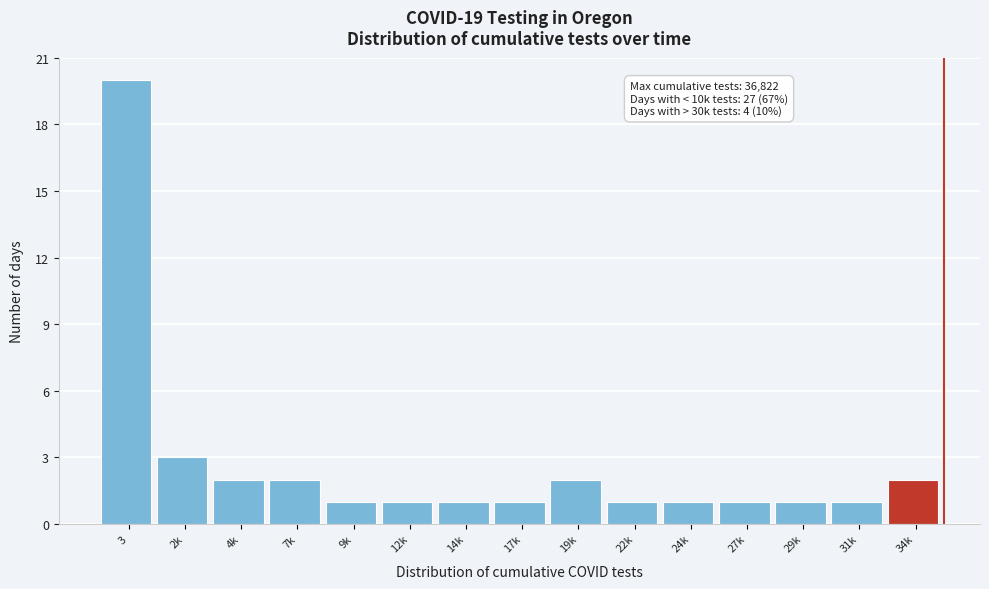

Reading right to left, extract all data points from this chart.

2	1	1	1	1	1	2	1	1	1	1	2	2	3	20